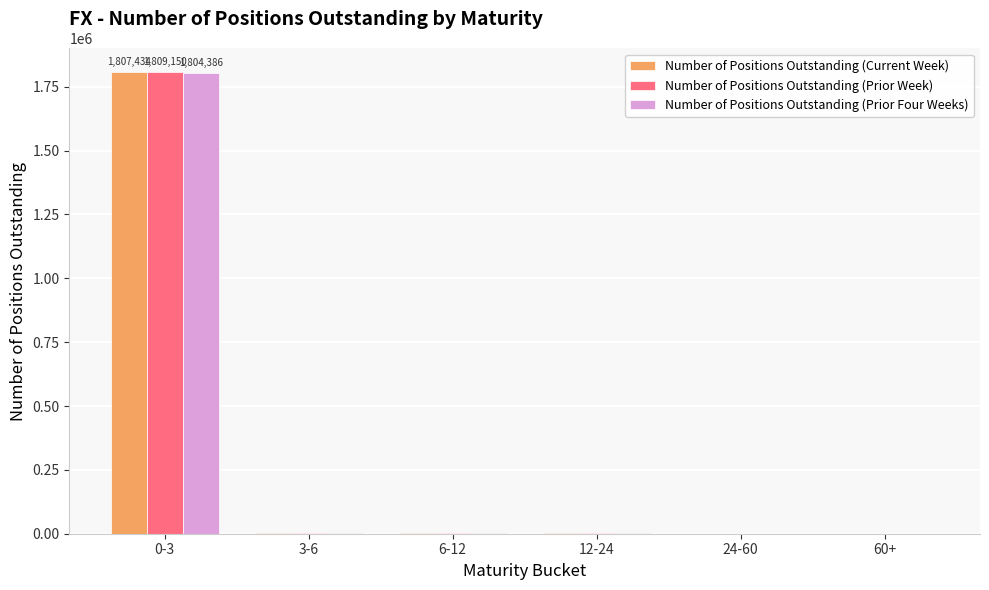

What is the greatest value displayed?

1809150